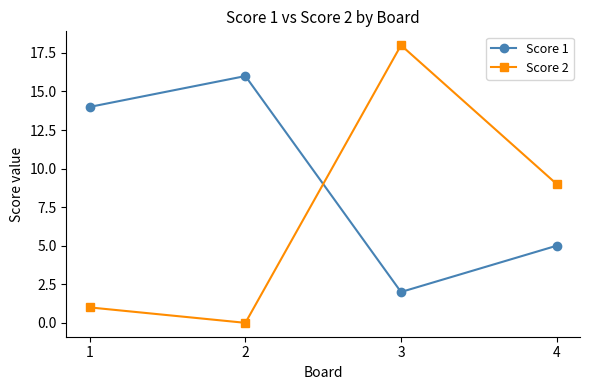

What is the difference between the highest and lowest values at 4?

4